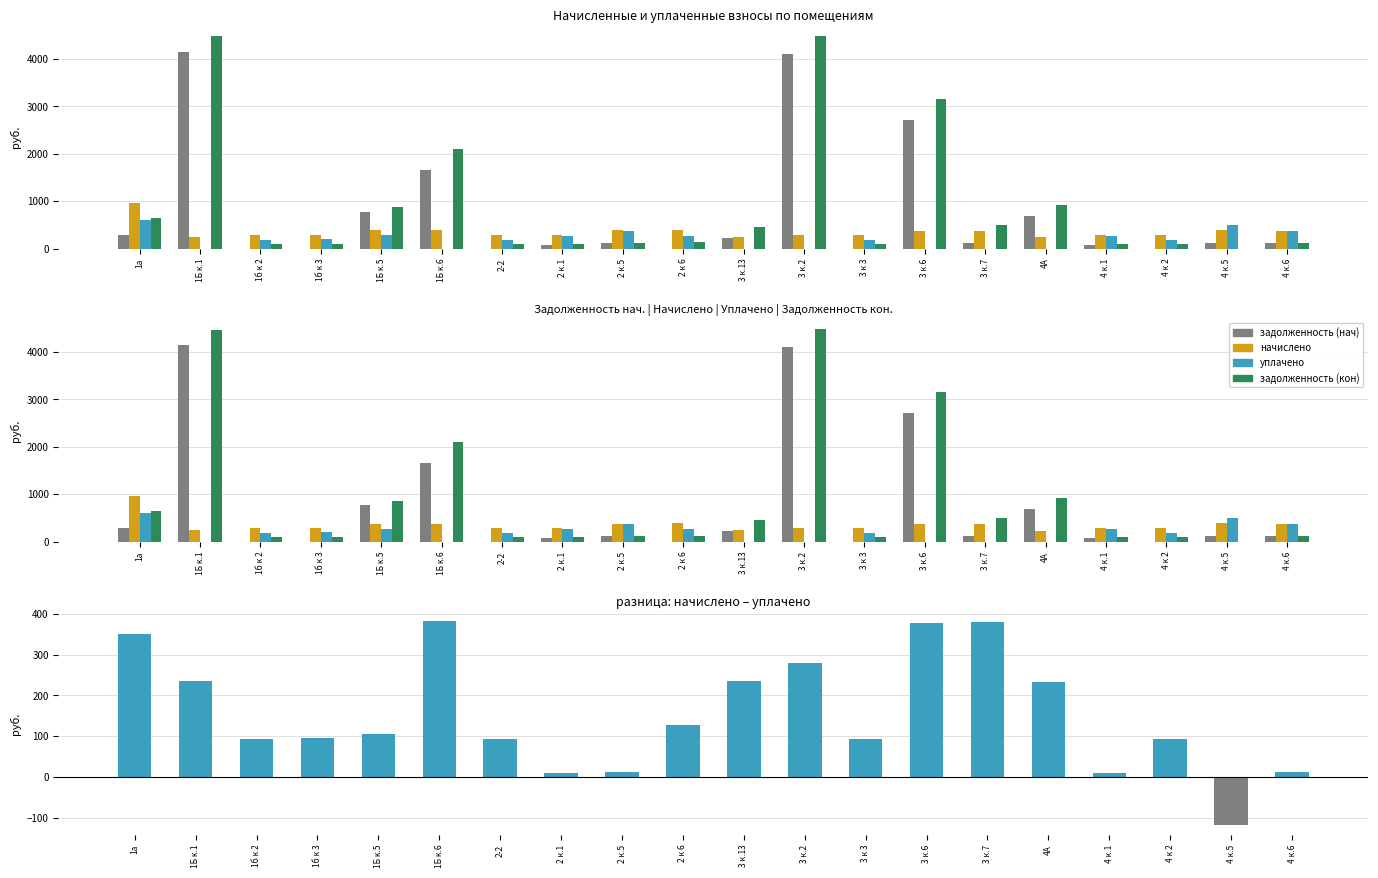

List the labels in order of задолженность (кон) value, smallest first.

4 к.5, 3 к 3, 2 к.1, 4 к.1, 1б к 2, 2-2, 4 к 2, 1б к 3, 4 к.6, 2 к.5, 2 к 6, 3 к.13, 3 к.7, 1а, 1Б к.5, 4А, 1Б к.6, 3 к.6, 1Б к.1, 3 к.2